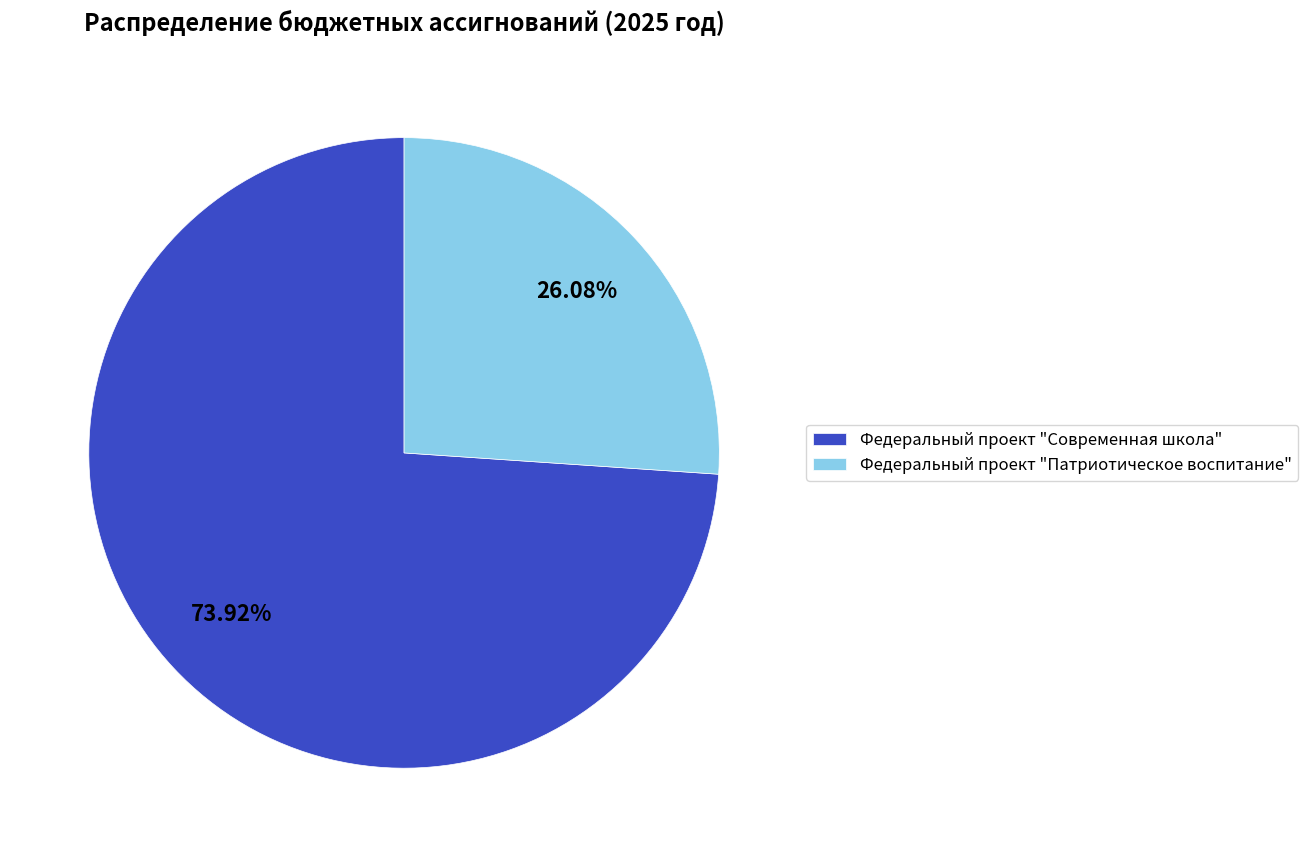

To the nearest percent, what is the difference between the largest and smallest slice percentages?

48%